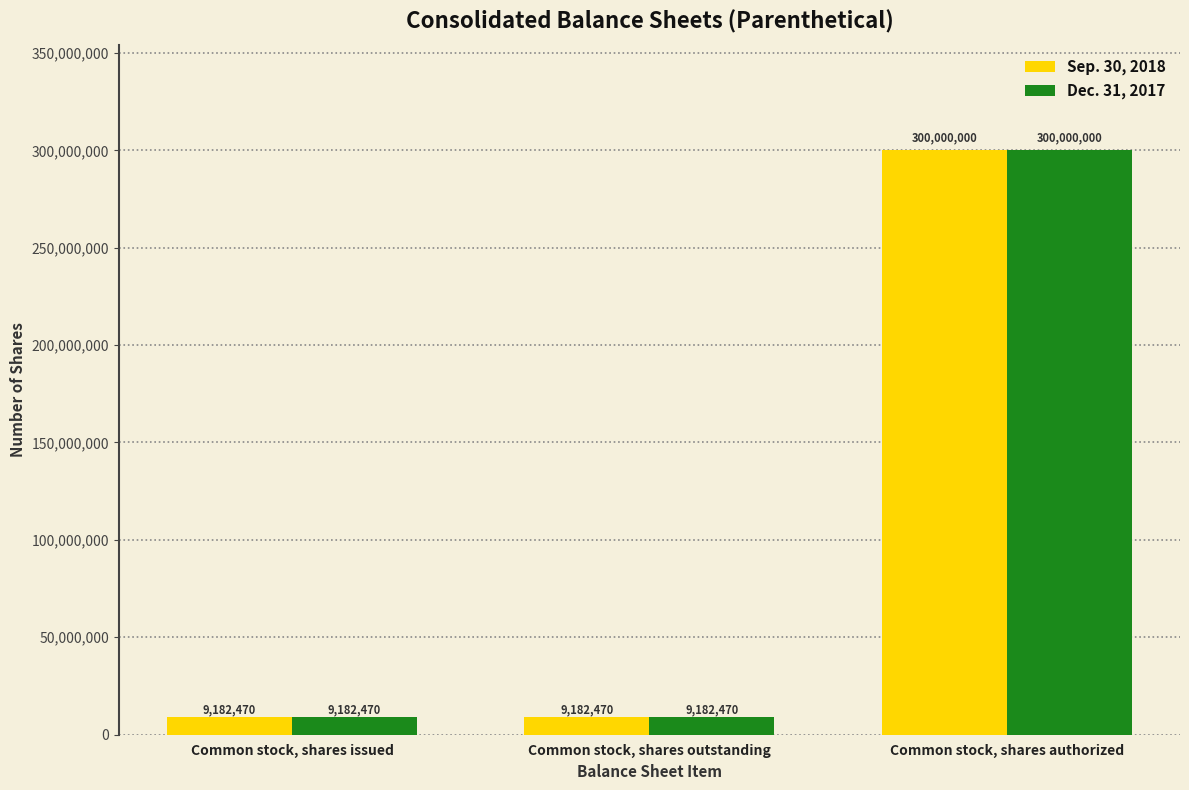

At which category is the sum across all series the highest?

Common stock, shares authorized